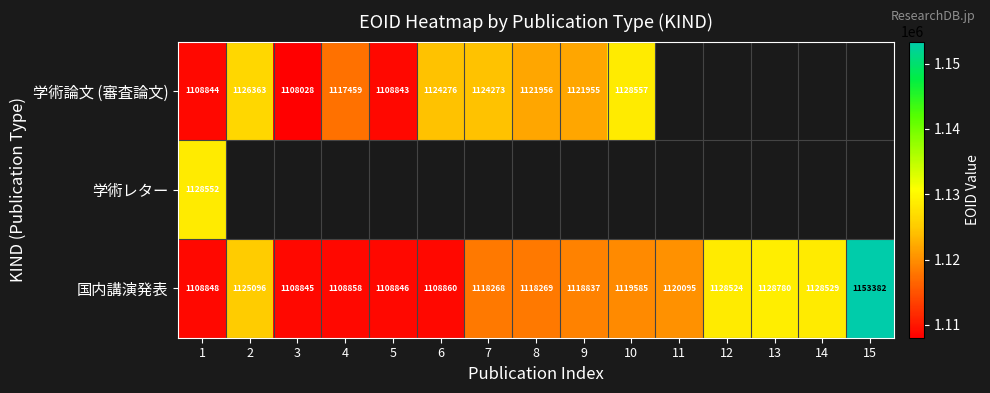

Is the value of 学術レター at 1 greater than the value of 学術論文 (審査論文) at 7?

Yes